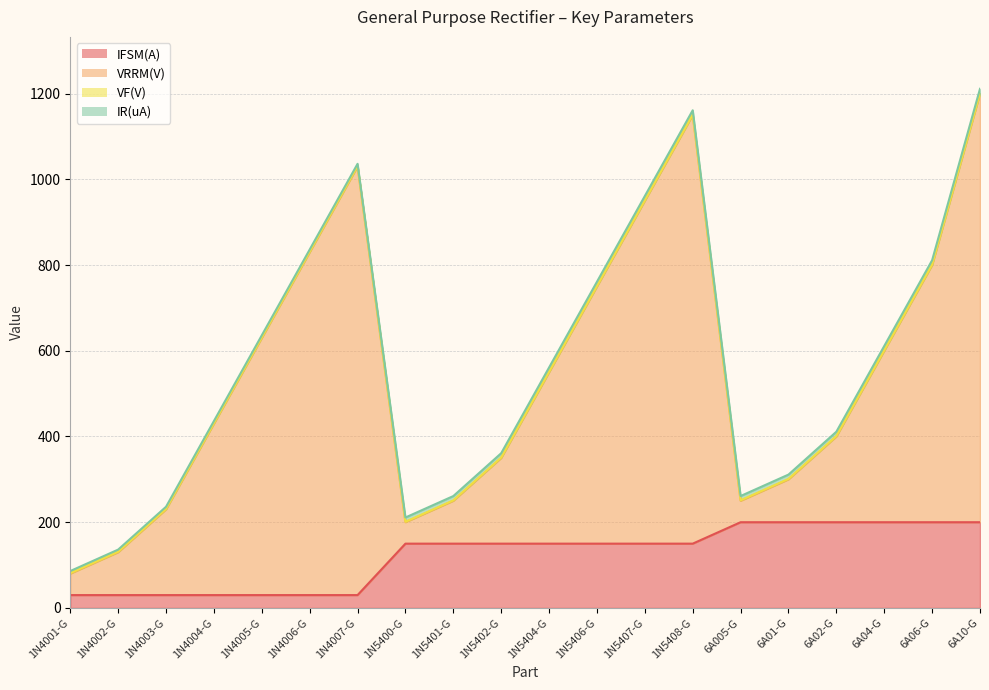

Reading left to right, list all the values displayed in this chart.

IFSM(A): 30.0	30.0	30.0	30.0	30.0	30.0	30.0	150.0	150.0	150.0	150.0	150.0	150.0	150.0	200.0	200.0	200.0	200.0	200.0	200.0
VRRM(V): 50.0	100.0	200.0	400.0	600.0	800.0	1000.0	50.0	100.0	200.0	400.0	600.0	800.0	1000.0	50.0	100.0	200.0	400.0	600.0	1000.0
VF(V): 1.1	1.1	1.1	1.1	1.1	1.1	1.1	1.0	1.0	1.0	1.0	1.0	1.0	1.0	1.1	1.1	1.1	1.1	1.1	1.1
IR(uA): 5.0	5.0	5.0	5.0	5.0	5.0	5.0	10.0	10.0	10.0	10.0	10.0	10.0	10.0	10.0	10.0	10.0	10.0	10.0	10.0